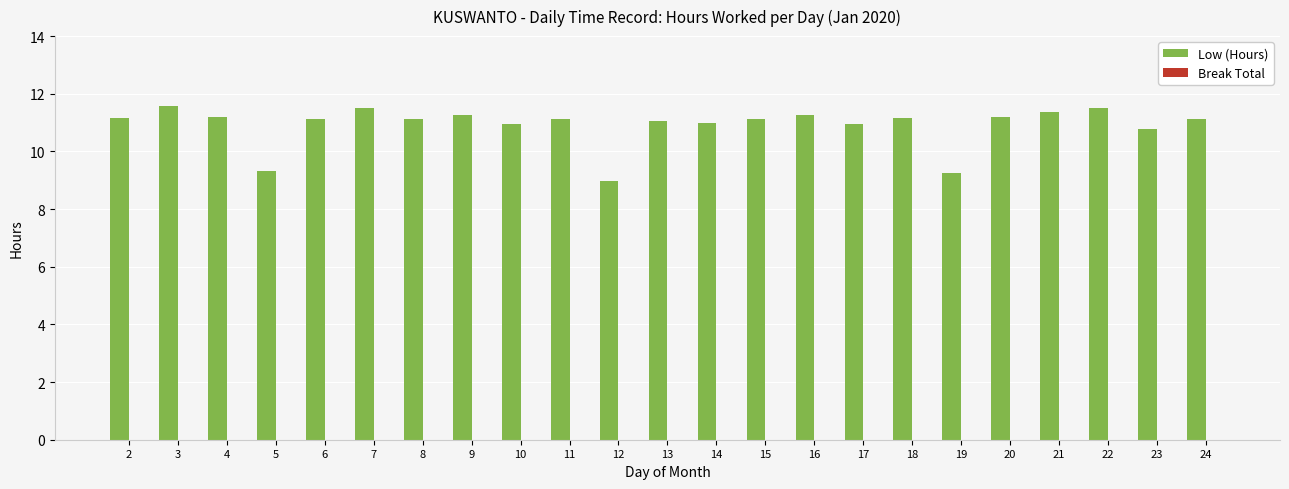

What is the value of the 20th bar from the left?

11.4